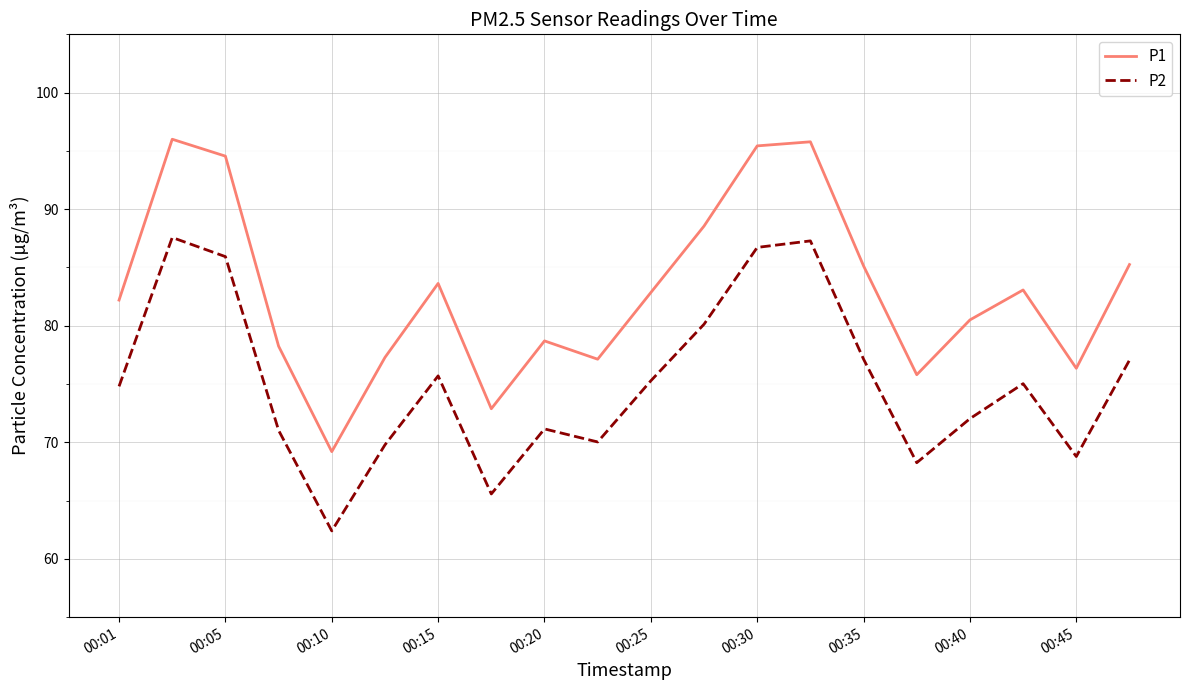

Which series has the widest spread of values?

P1